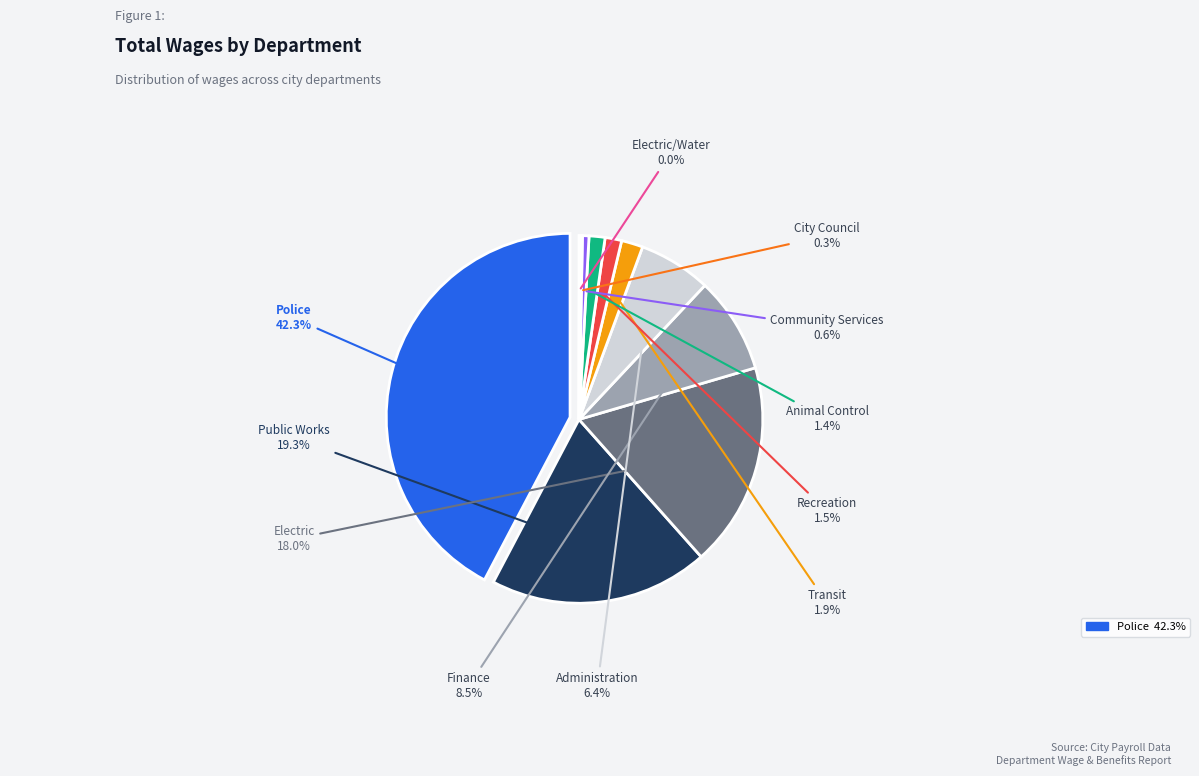

Which has a higher value, Electric or Police?

Police